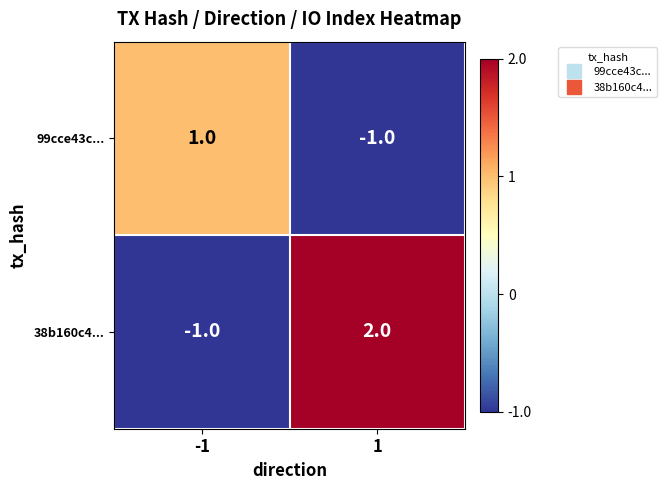

The 38b160c4... series shows 0 at -1. True or false?

False